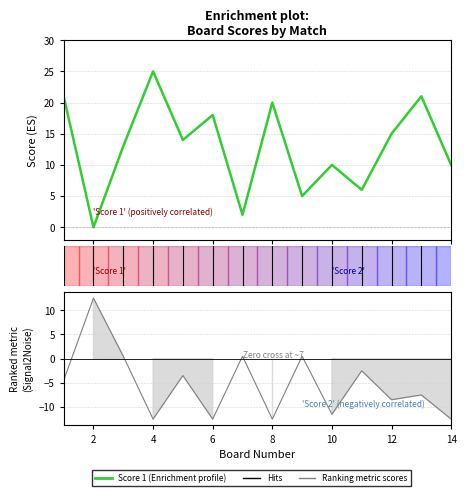

What is the greatest value displayed?

25